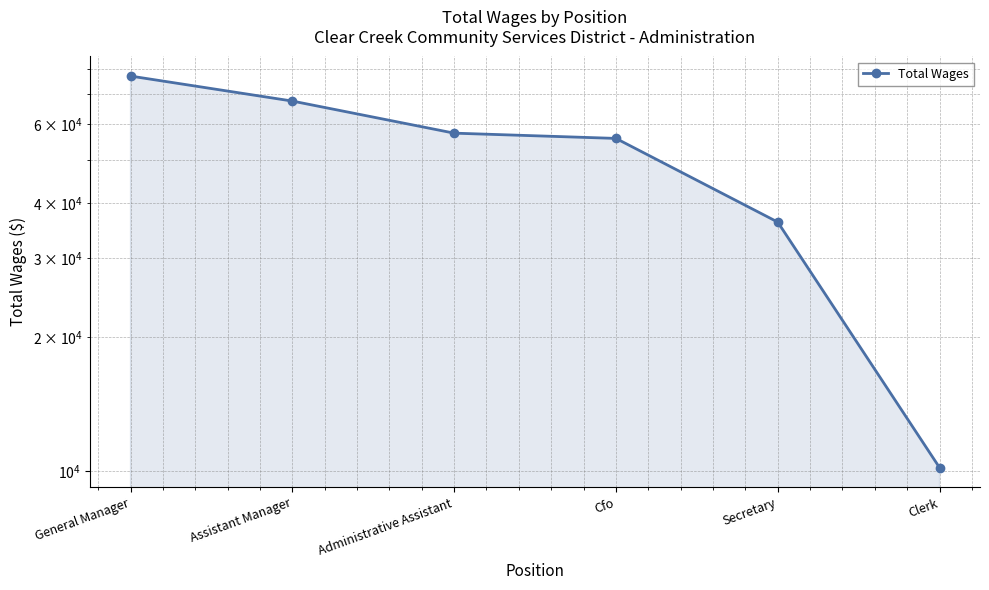

List the labels in order of value, largest first.

General Manager, Assistant Manager, Administrative Assistant, Cfo, Secretary, Clerk